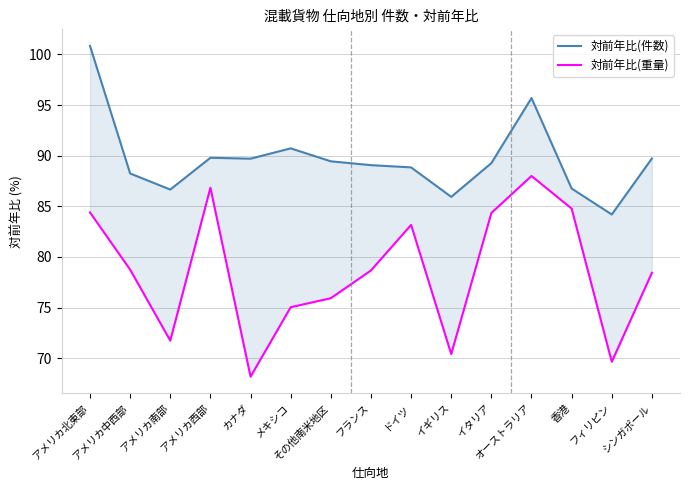

At how many categories does at least one series exceed 73?

15